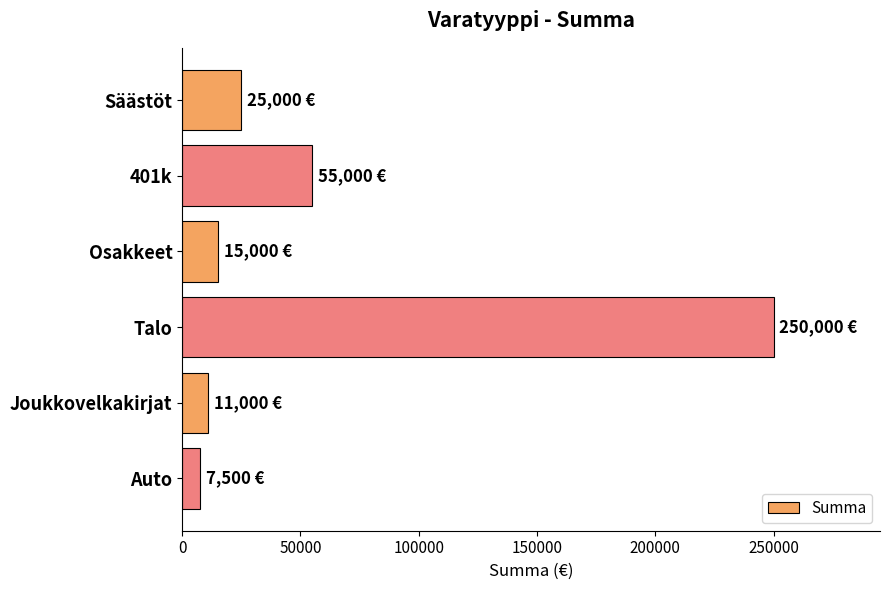

What is the change in value from Talo to Joukkovelkakirjat?

-239000